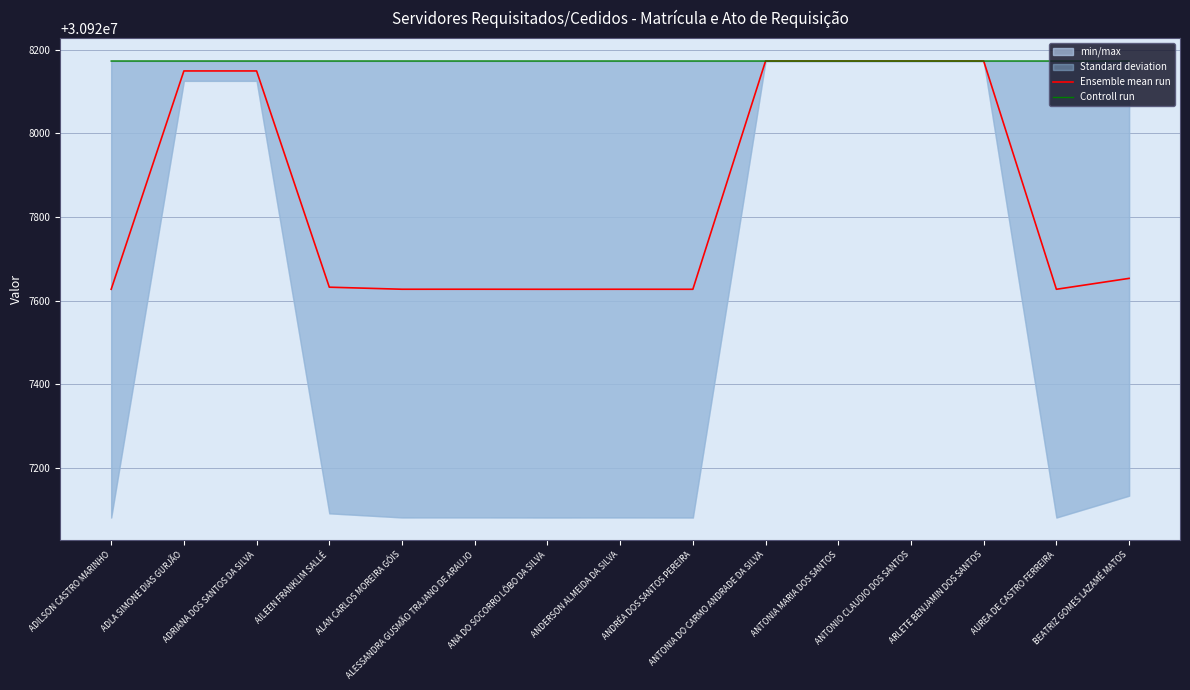

Where is the first local minimum for Controll run?

ANA DO SOCORRO LÔBO DA SILVA